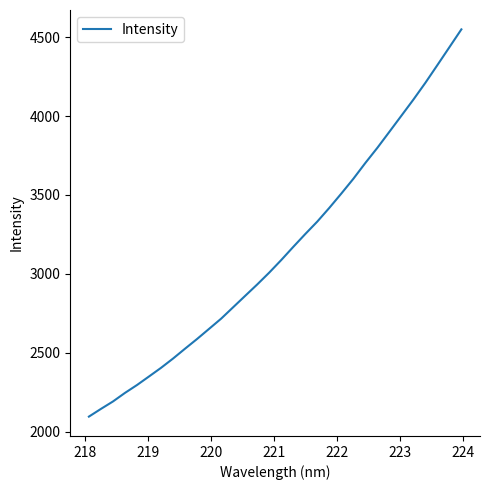

What is the maximum value shown in the chart?

4549.9